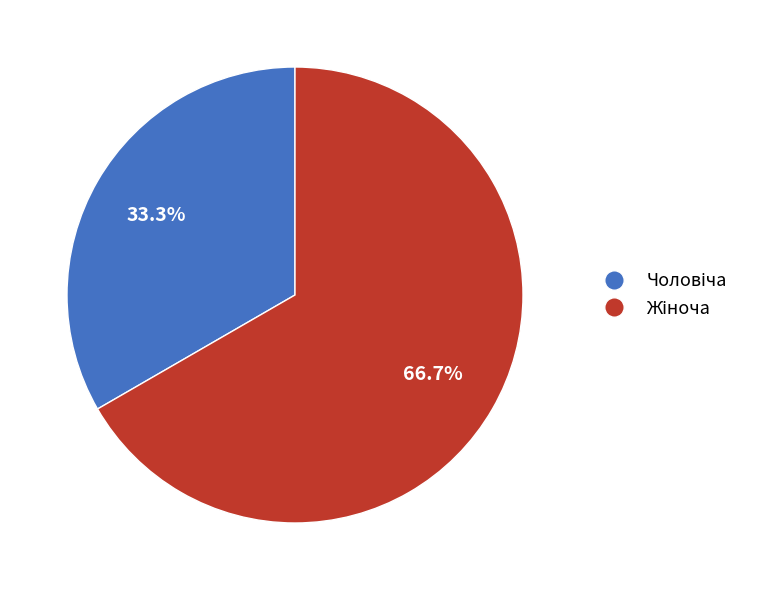

Does any single category account for the majority?

Yes